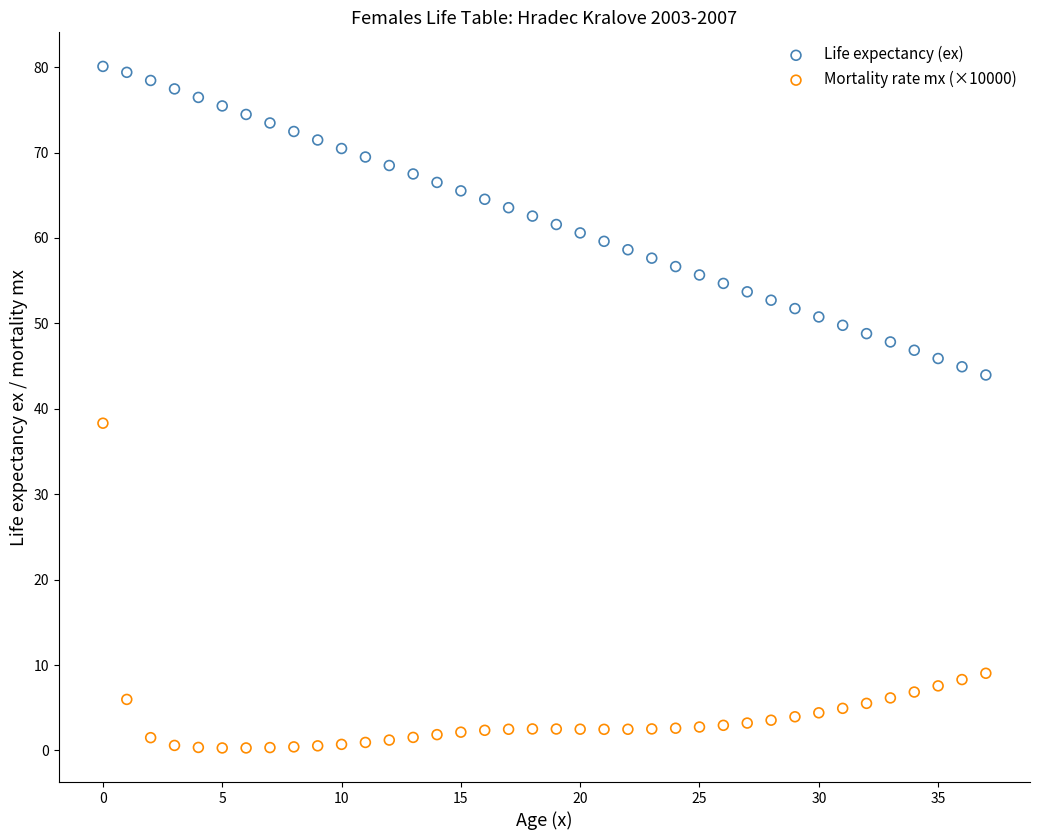

Which series contains the highest Y value?

Life expectancy (ex)